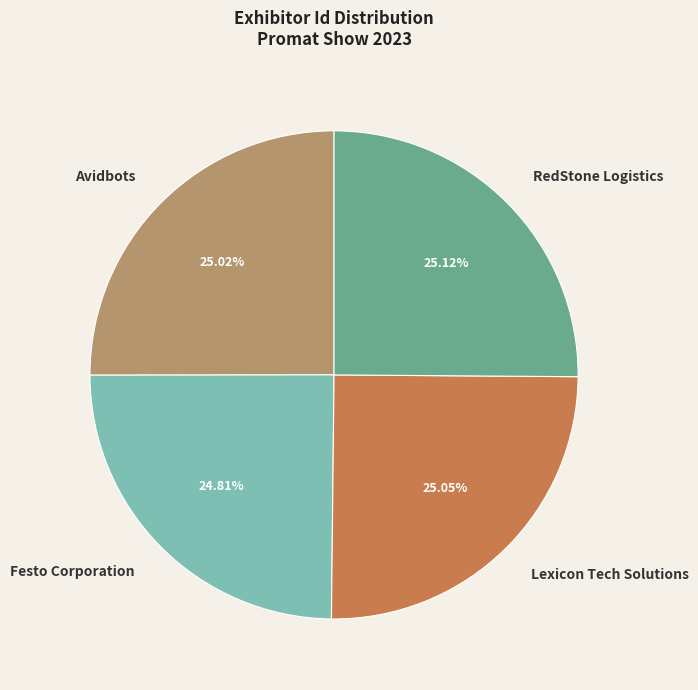

Is there any slice that represents more than half of the pie?

No